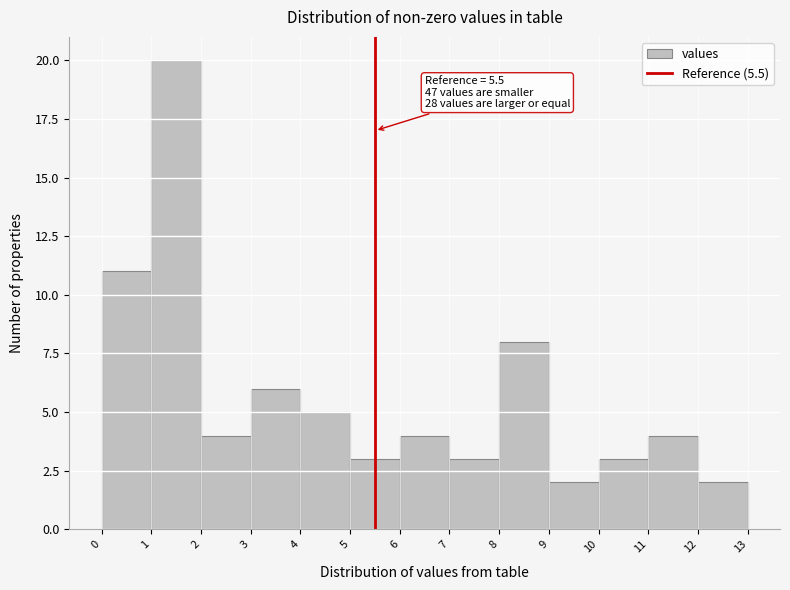

Over which range of the x-axis is the bar tallest?

1 to 2